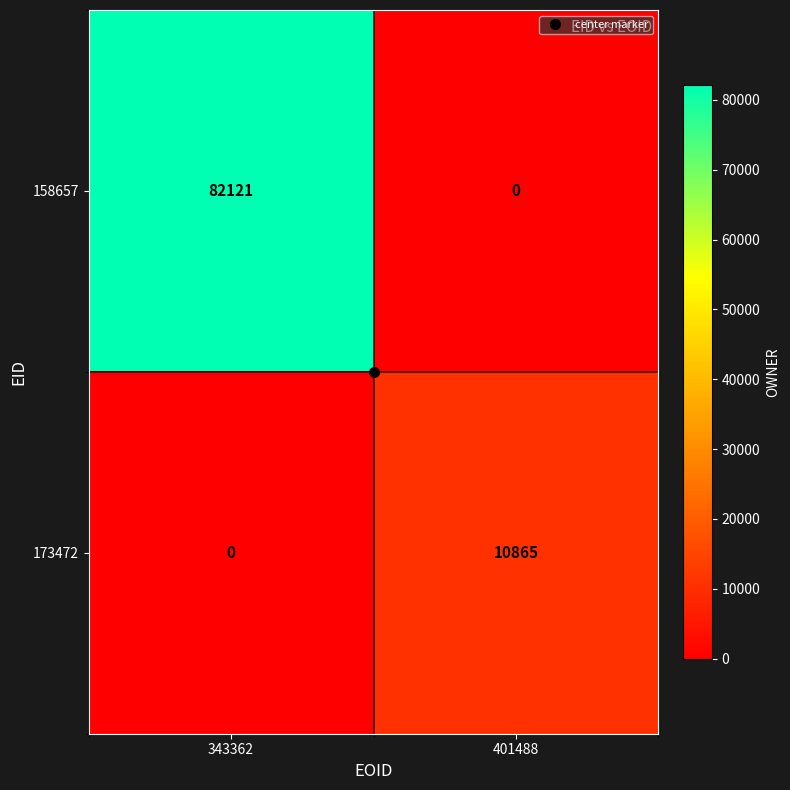

How many positive values does the 158657 series have?

1